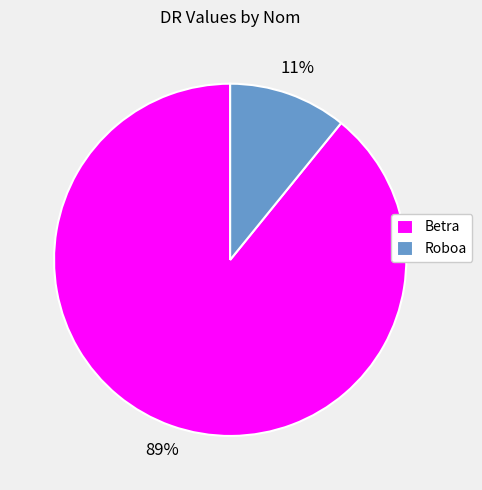

Which has a higher value, Betra or Roboa?

Betra